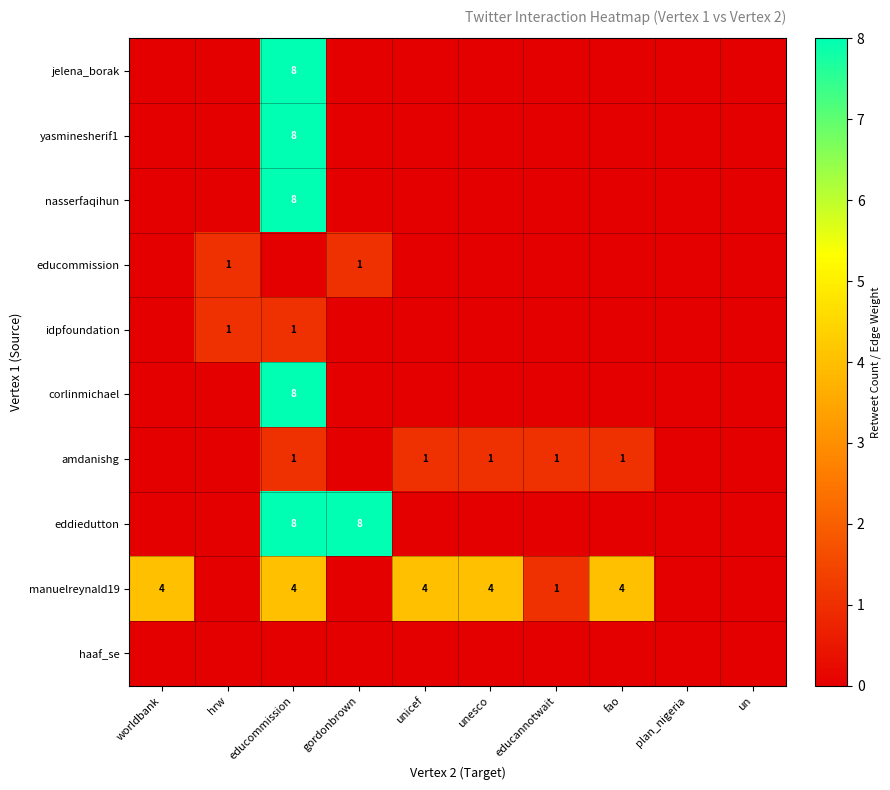

True or false: amdanishg has a value of 0 at educannotwait.

False